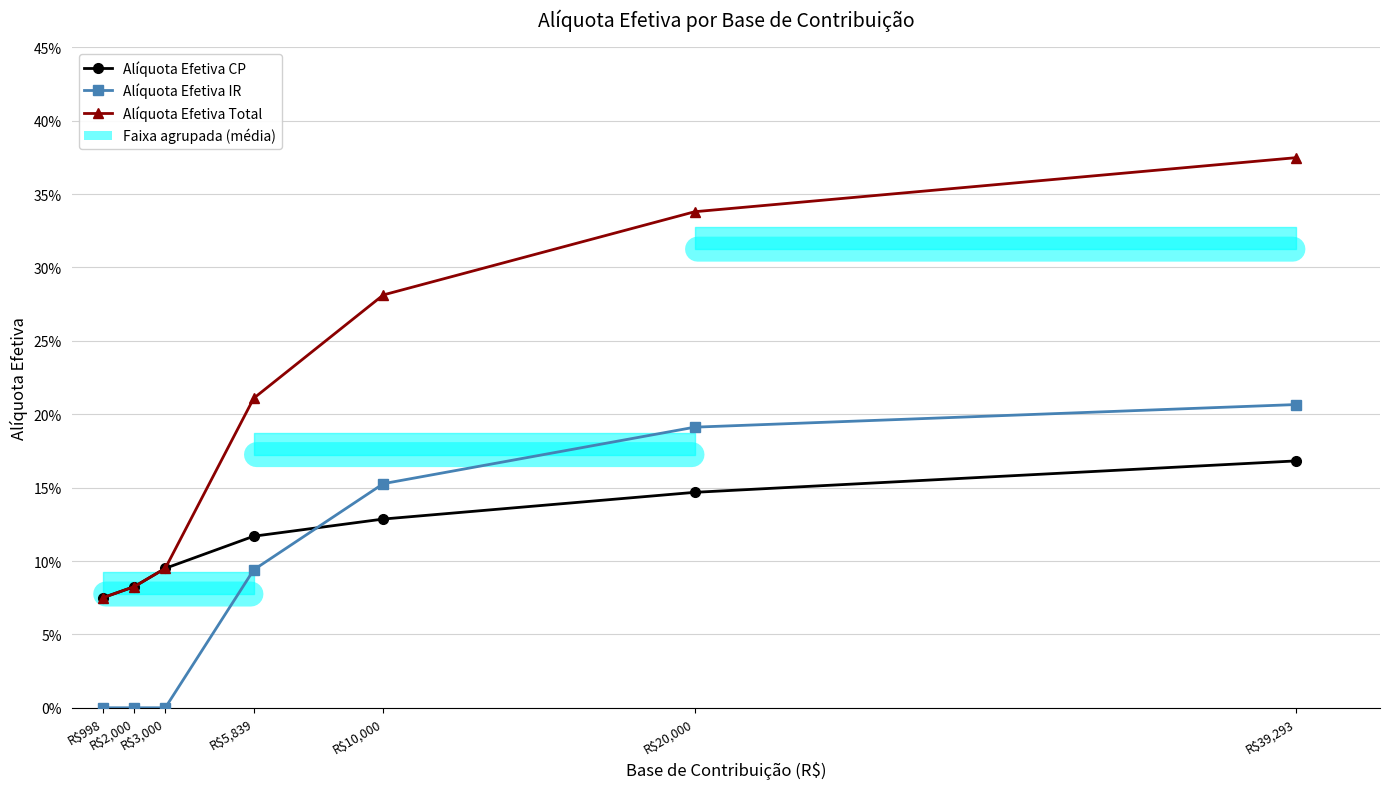

At how many categories does at least one series exceed 0?

7